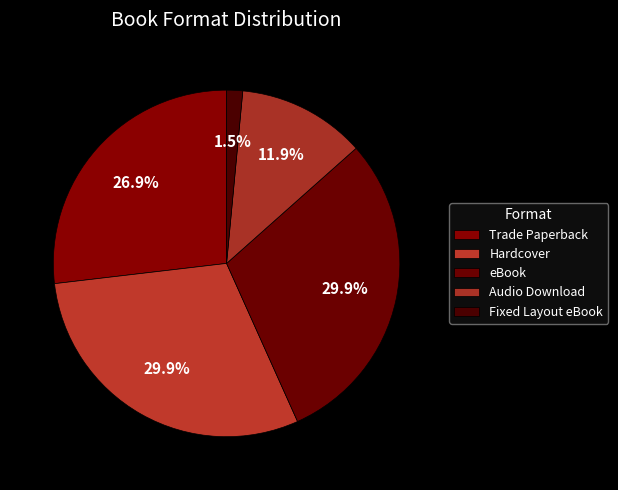

The Trade Paperback slice represents 42% of the pie. True or false?

False